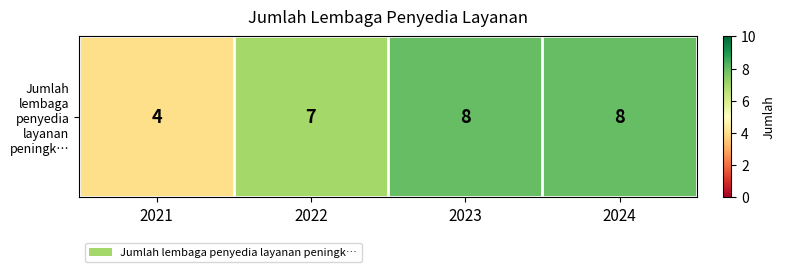

List the labels in order of value, smallest first.

2021, 2022, 2023, 2024